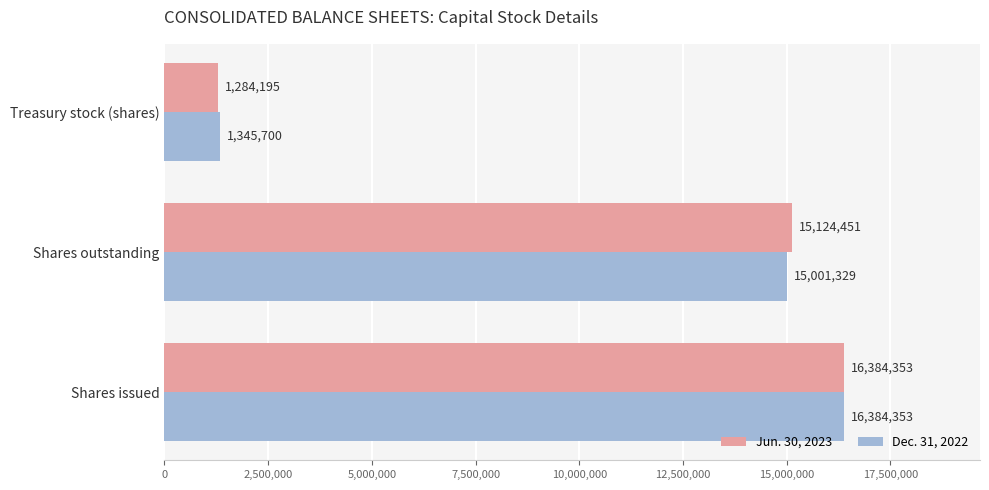

What is the greatest value displayed?

16384353